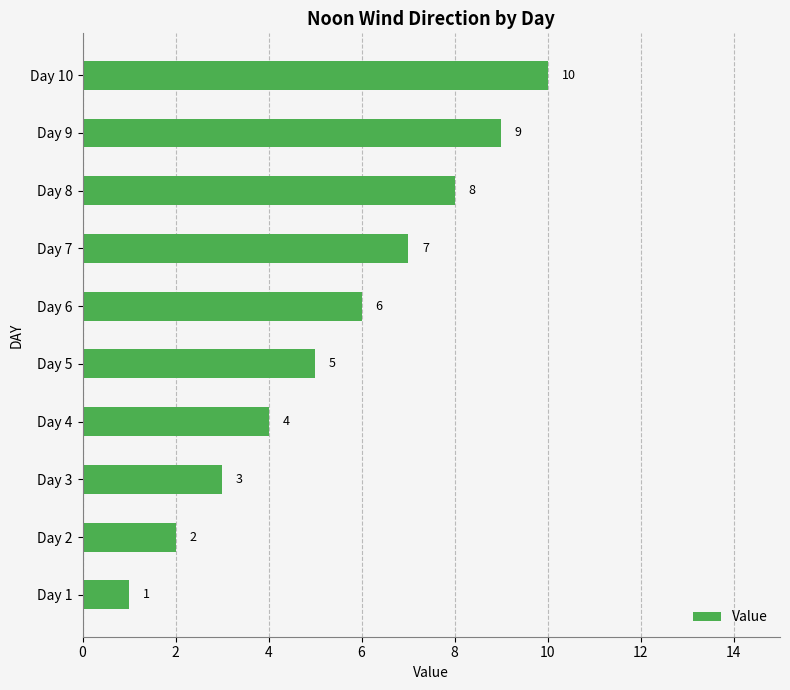

What is the sum of the values at Day 6 and Day 8?

14